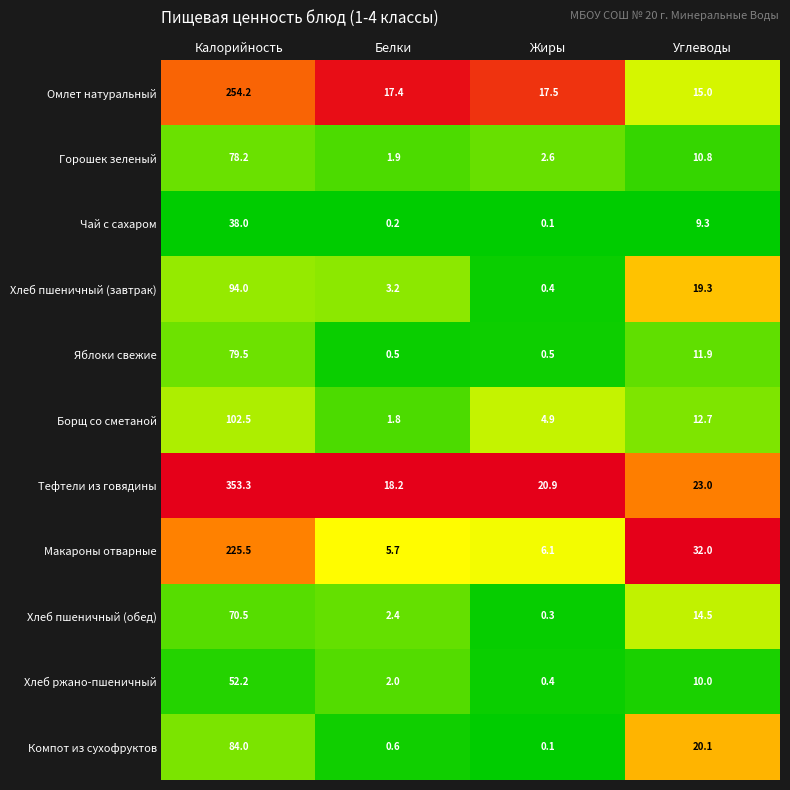

What is the difference between the Хлеб пшеничный (завтрак) values at Жиры and Белки?

2.8